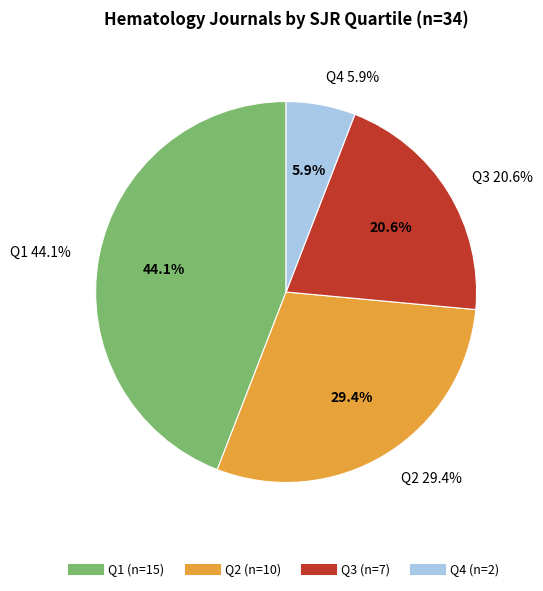

What percentage do Q2 and Q4 together represent?

35.3%